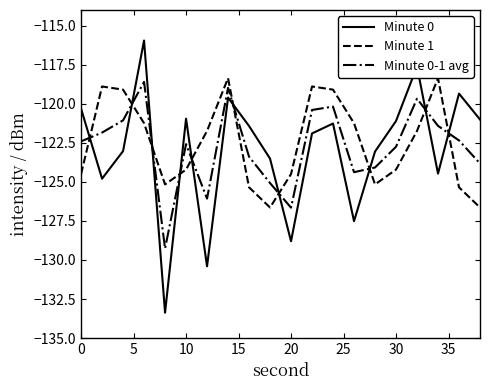

Is this an area chart (filled region under the line)?

No